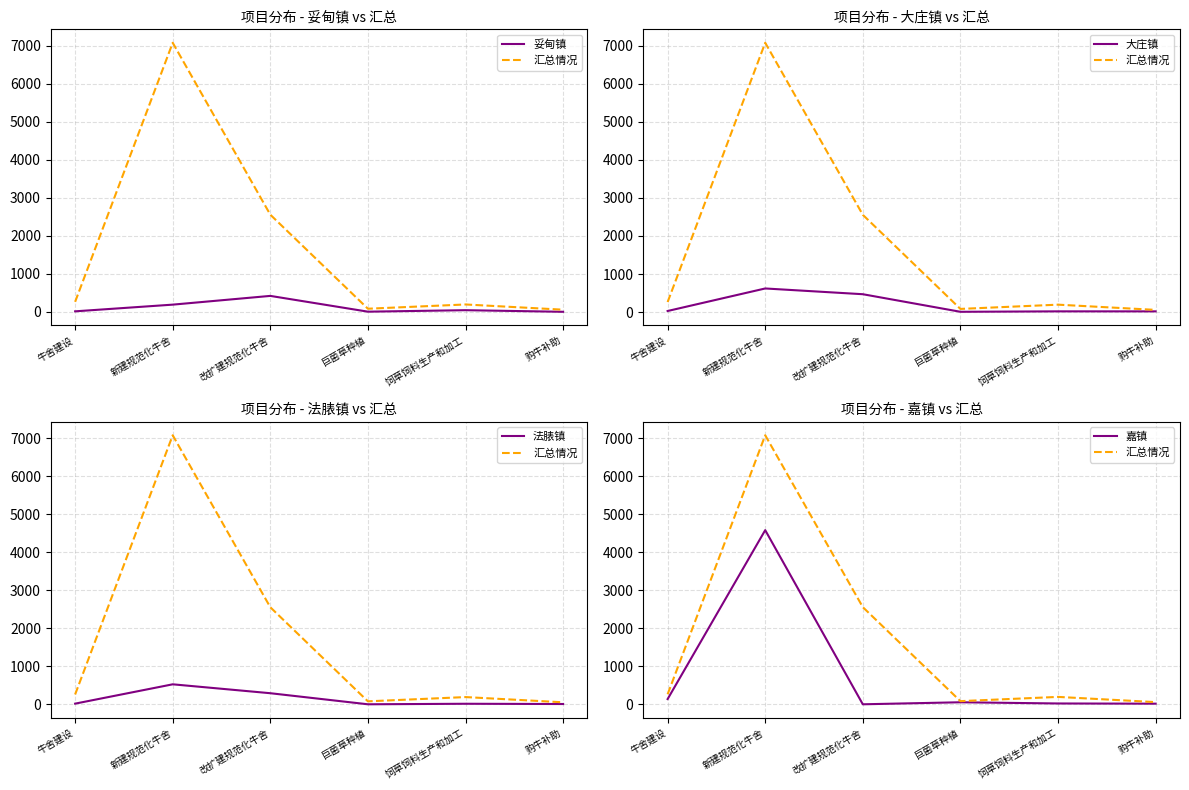

Count the number of data series in this chart.

5